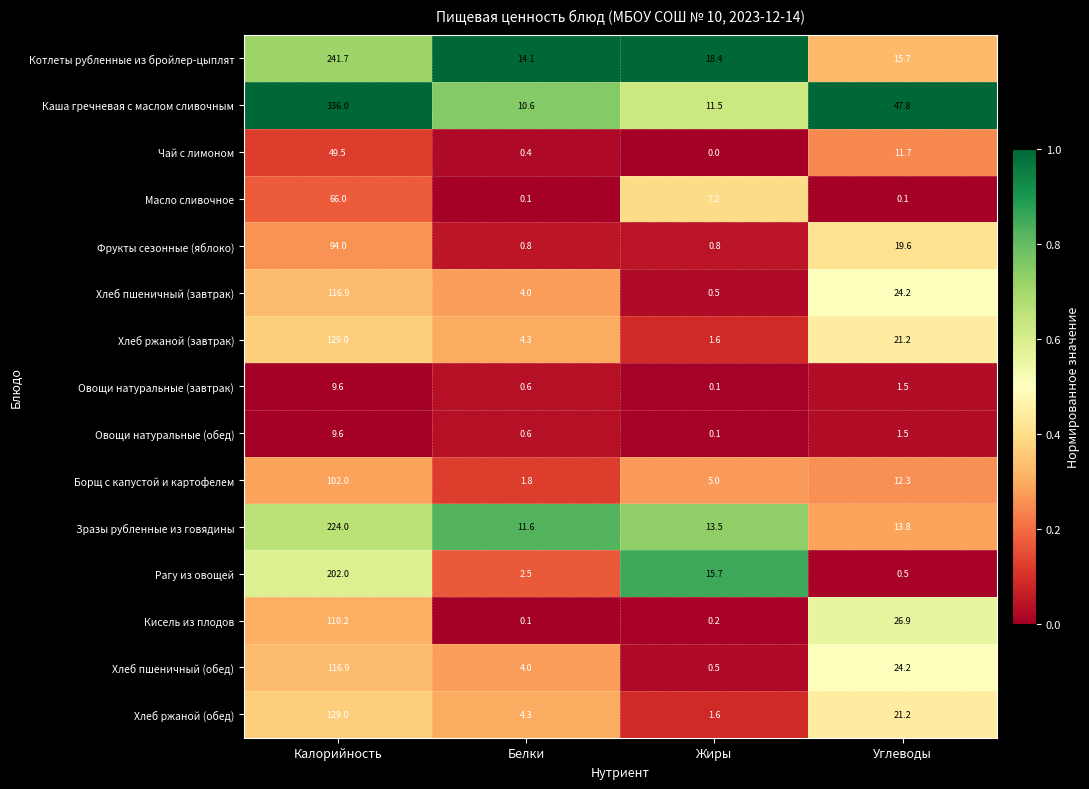

What is the difference between the maximum and second lowest values in the Хлеб ржаной (обед) series?

124.7